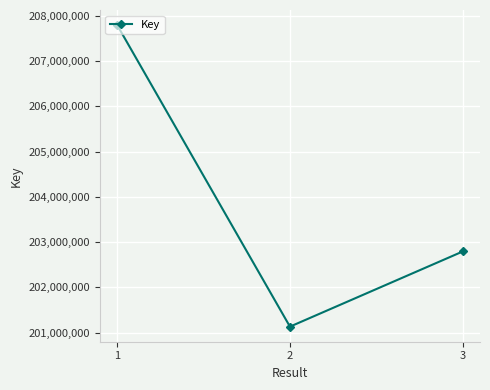

True or false: the data shows 207794014 at 1.

True